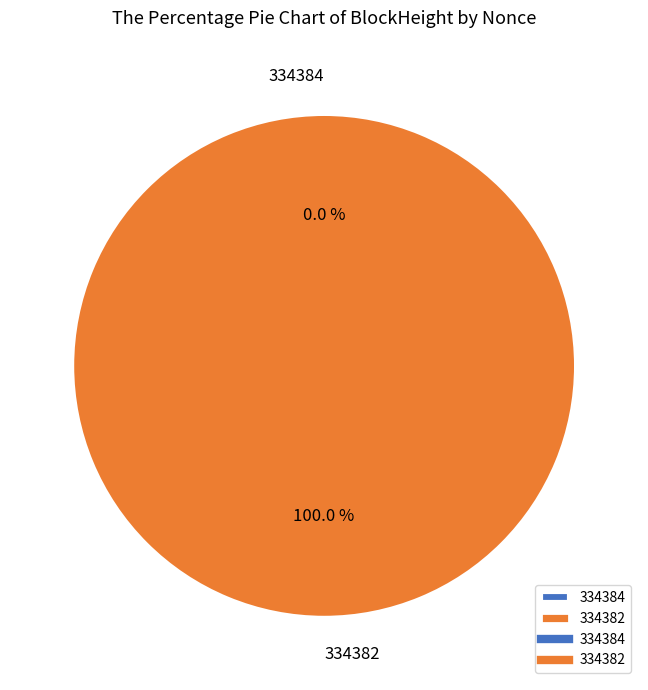

Which category has the smallest portion of the pie?

334384